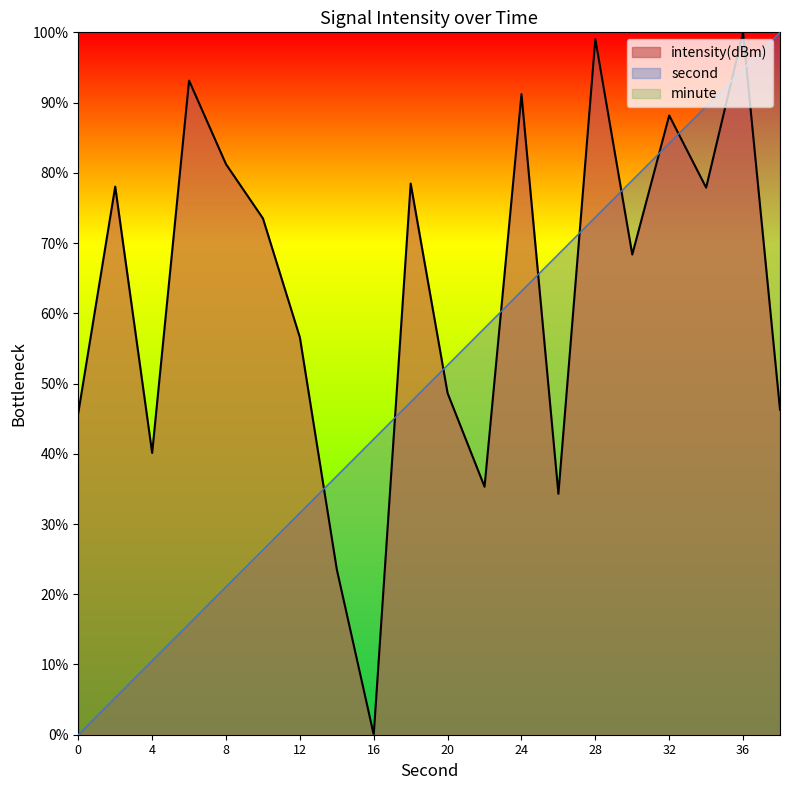

Which series has the largest total across all categories?

intensity(dBm)